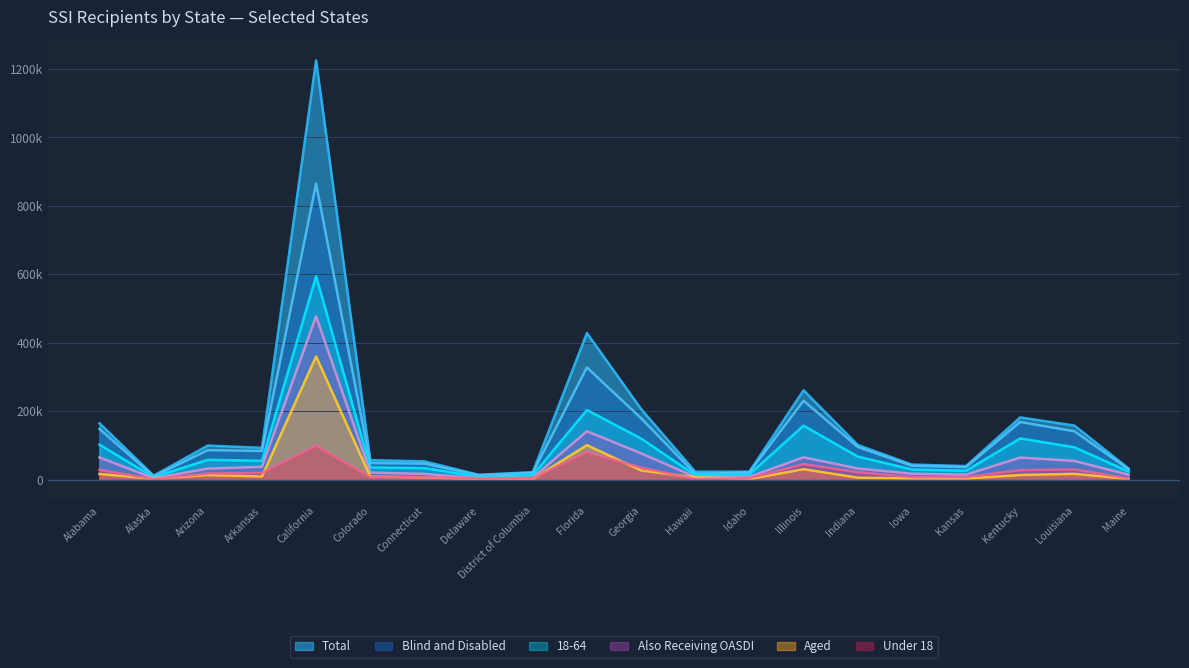

True or false: Also Receiving OASDI and Under 18 intersect in this chart.

False